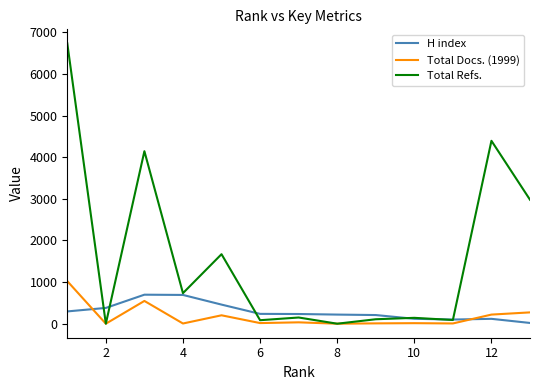

List the series in order of their peak value, lowest first.

H index, Total Docs. (1999), Total Refs.